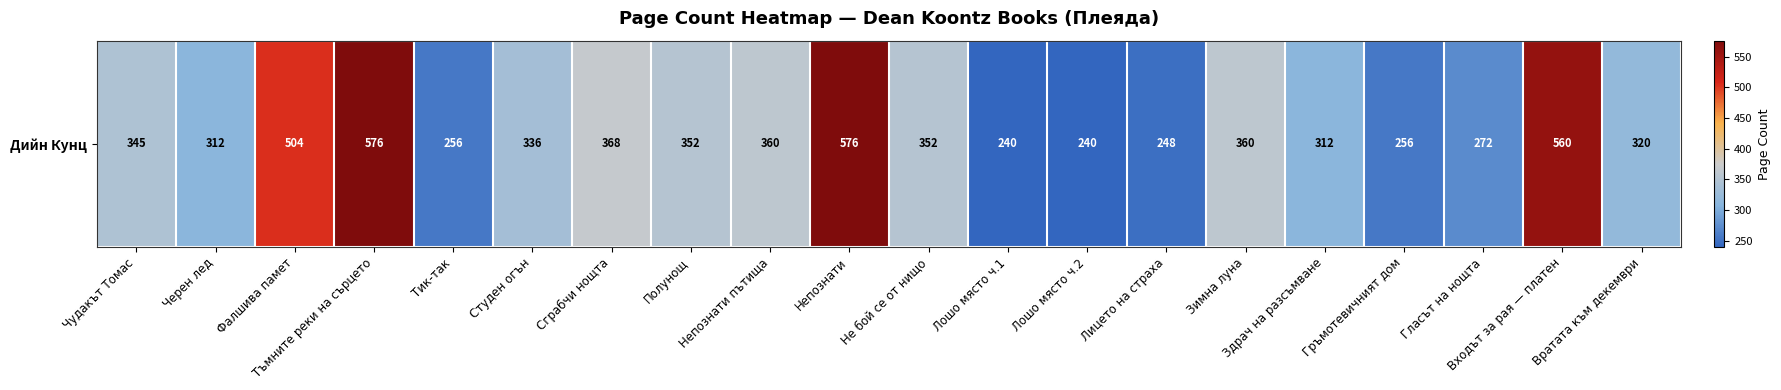

Between Лошо място ч.1 and Непознати пътища, which is larger?

Непознати пътища